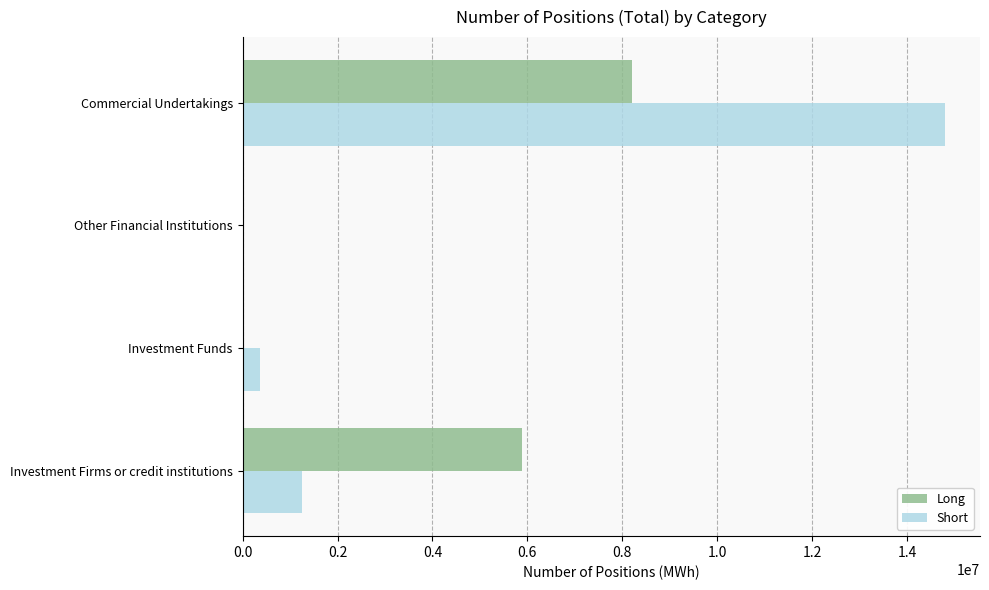

Read the Short value at Investment Firms or credit institutions.

1243808